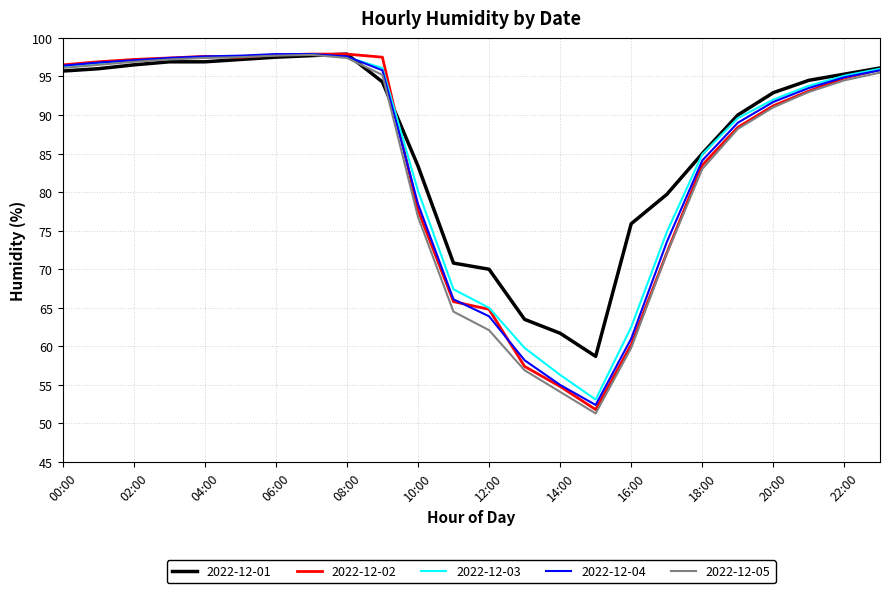

What is the highest value of the 2022-12-05 series?

97.8